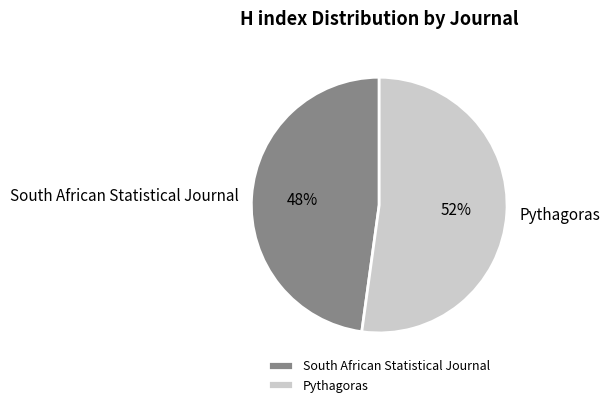

Between Pythagoras and South African Statistical Journal, which is larger?

Pythagoras